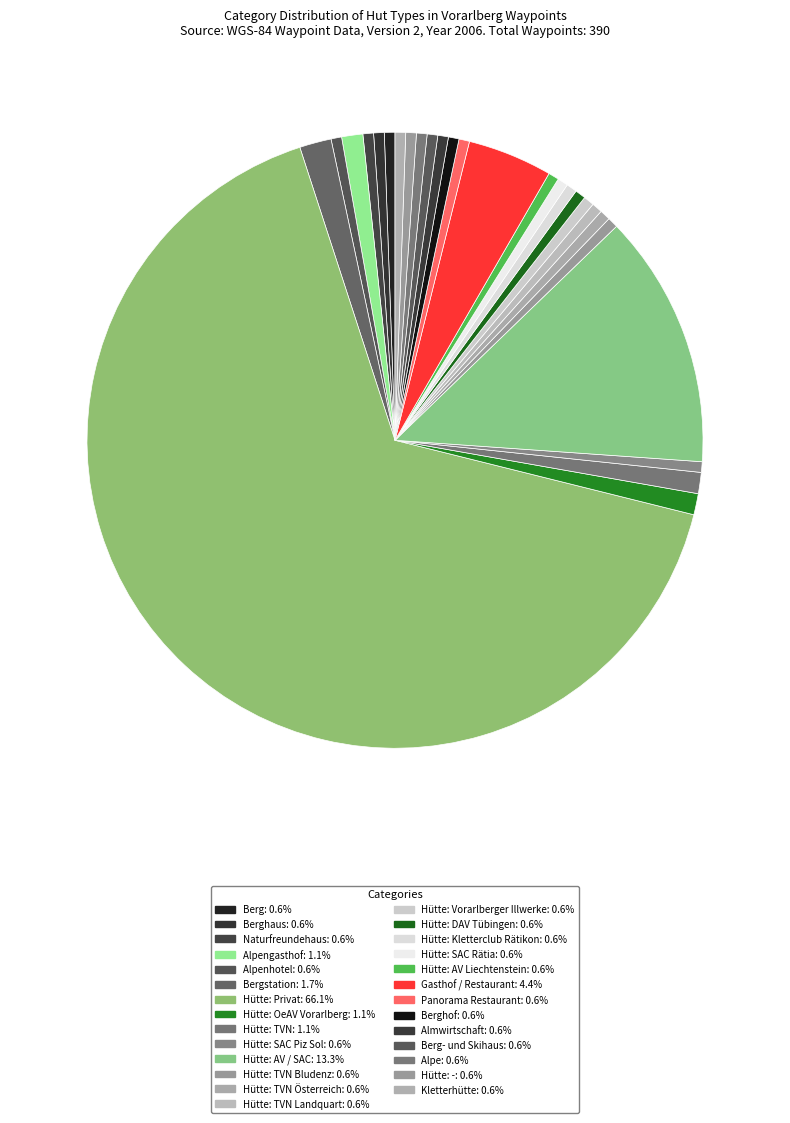

How many segments does this pie chart have?

27